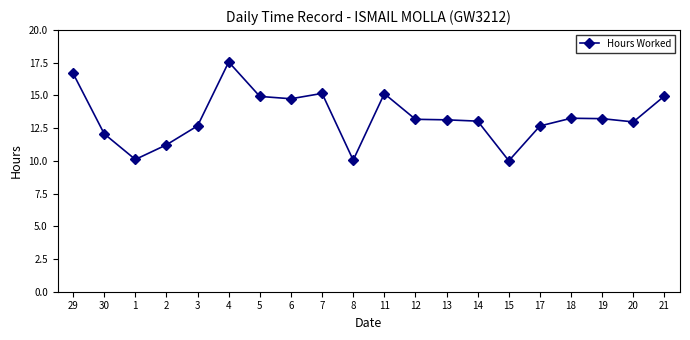

What is the greatest value displayed?

17.6